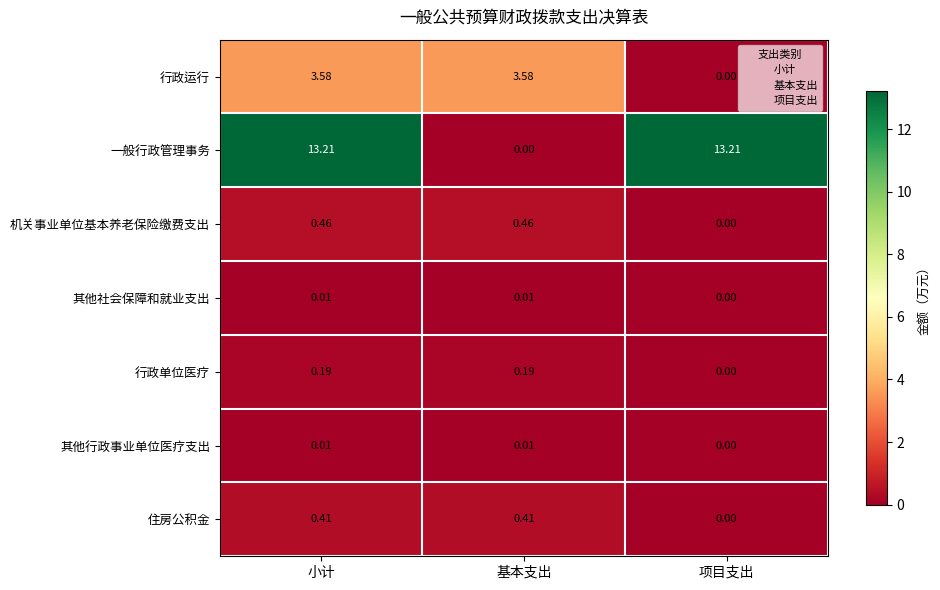

Which series changed the most between 小计 and 项目支出?

行政运行